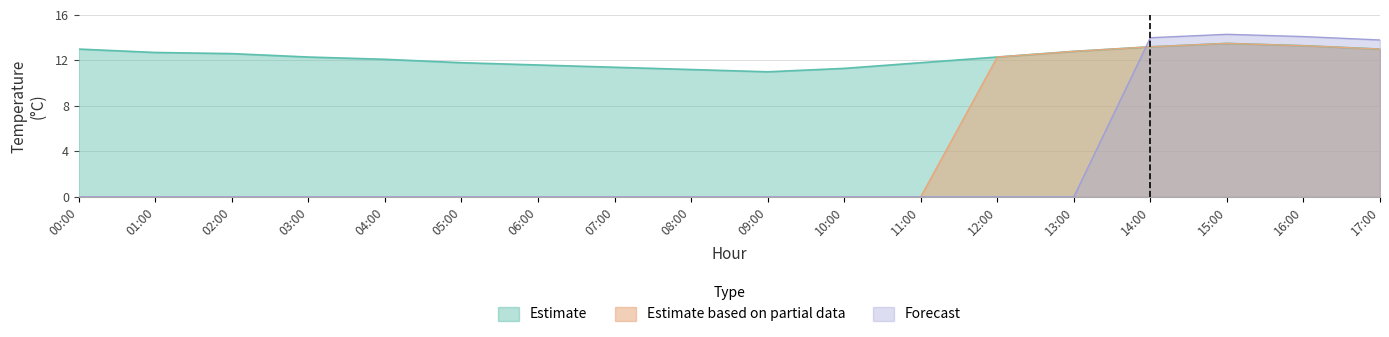

Rank the categories by value from highest to lowest.

15:00, 16:00, 14:00, 00:00, 17:00, 13:00, 01:00, 02:00, 03:00, 12:00, 04:00, 05:00, 11:00, 06:00, 07:00, 10:00, 08:00, 09:00